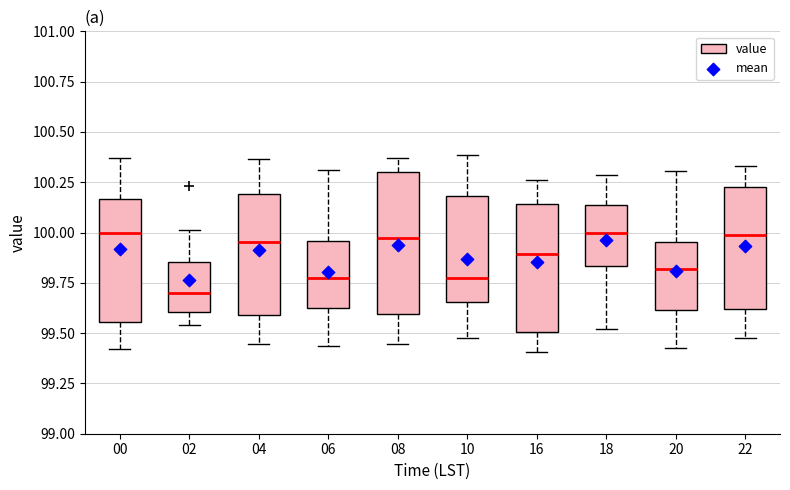

Comparing the boxes themselves (not the whiskers), which one is the tallest?

08